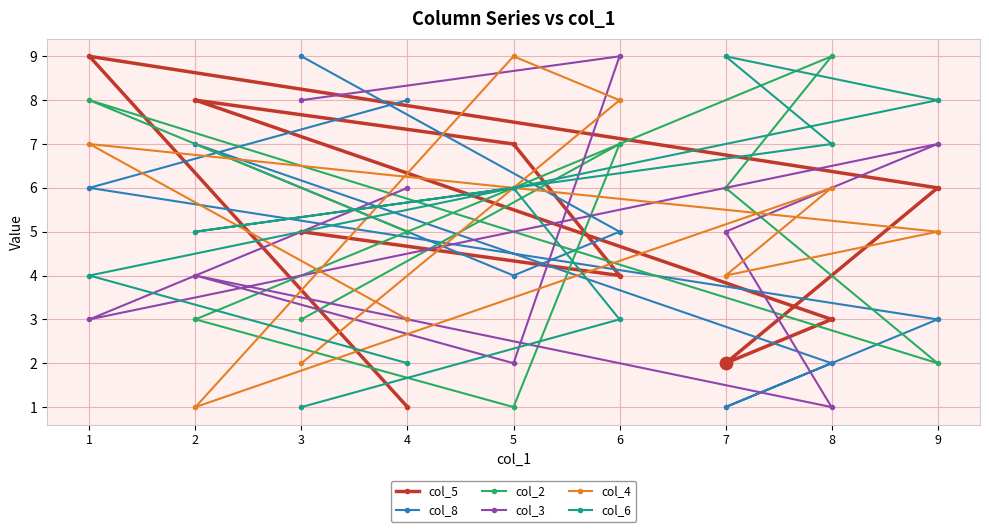

Which series contains the lowest Y value?

col_5